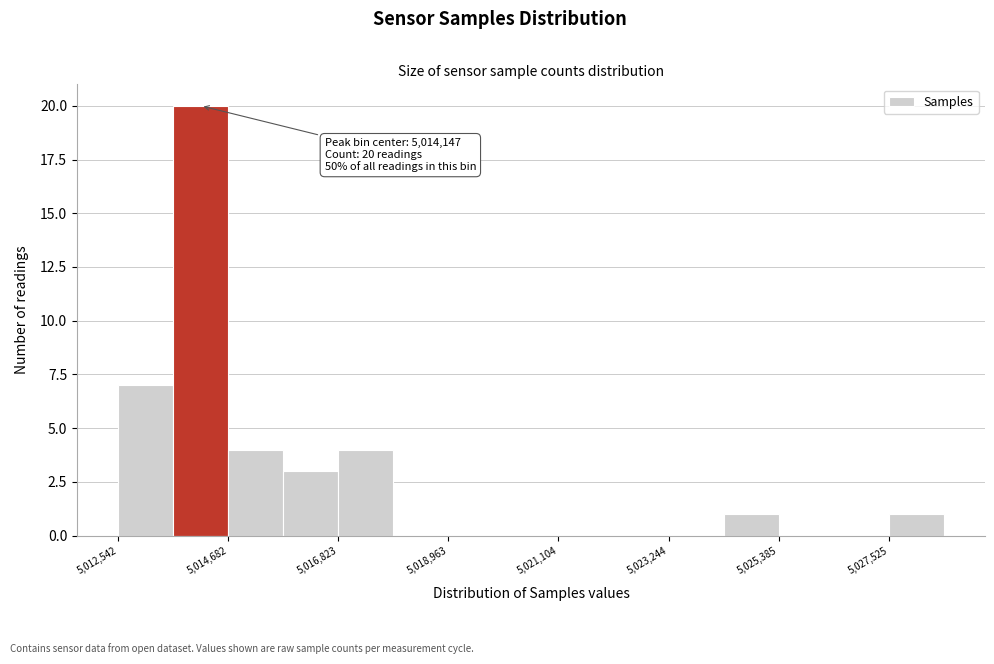

Around what value on the x-axis is the tallest bar? Give the approximate position of its centre, as read against the axis.

5014000